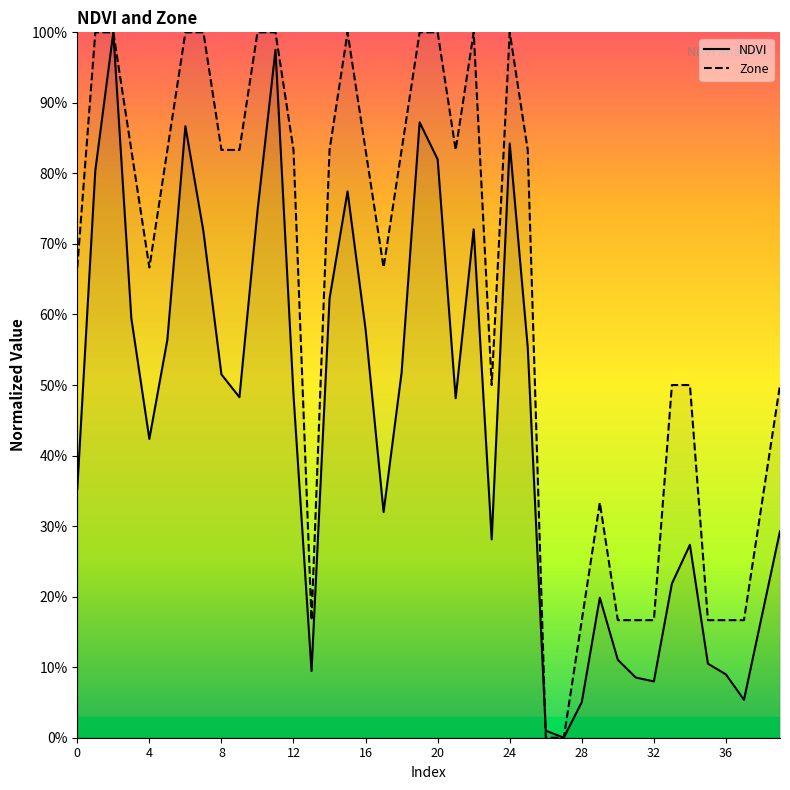

What is the average value of the NDVI series?

0.4